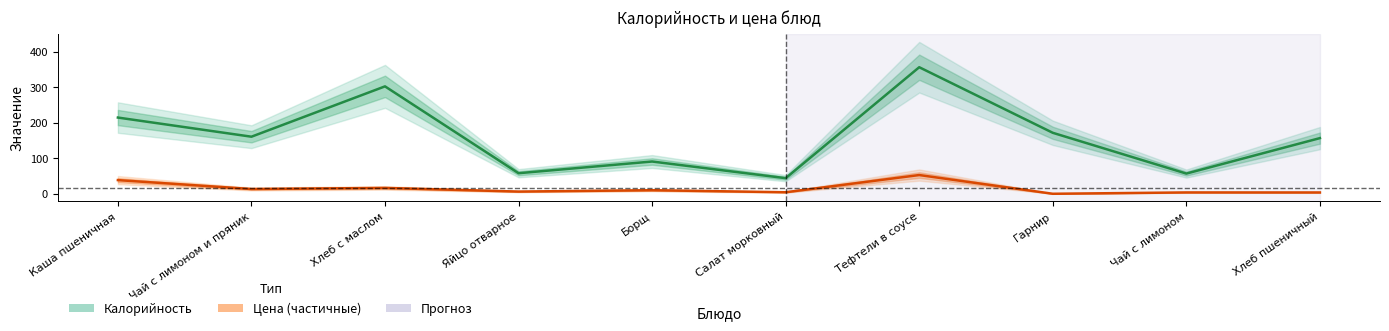

Rank the series by their average value, from lowest to highest.

Цена, Калорийность